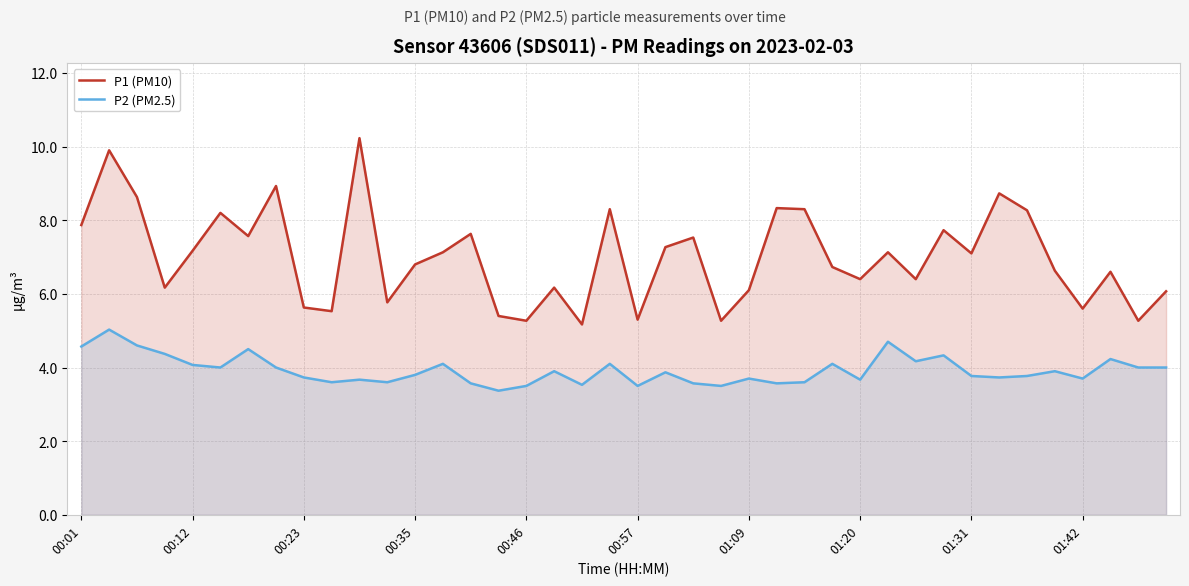

The P2 (PM2.5) series shows 6.8 at 17. True or false?

False